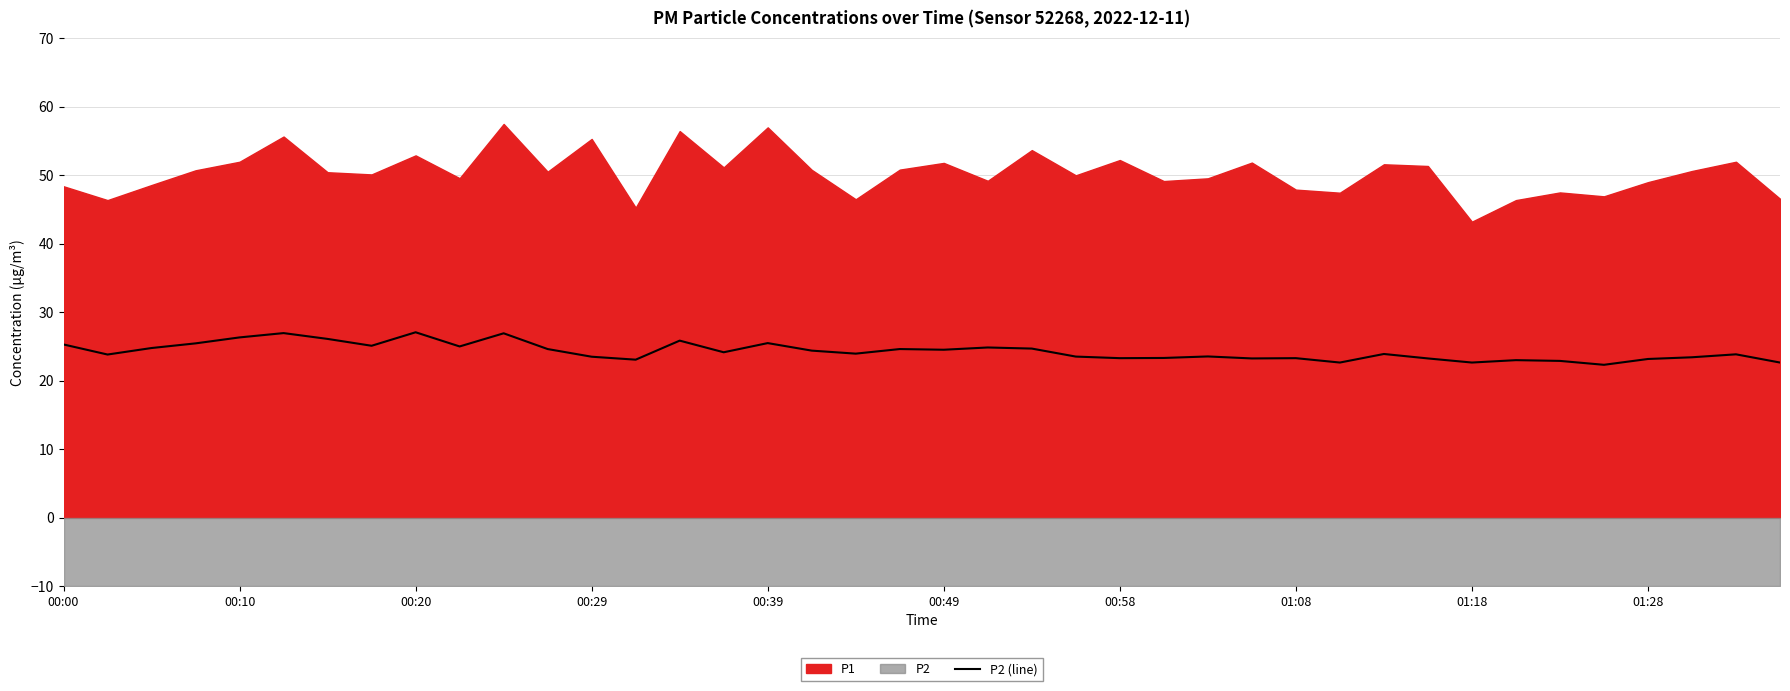

What is the minimum value for P2 (line)?

22.3